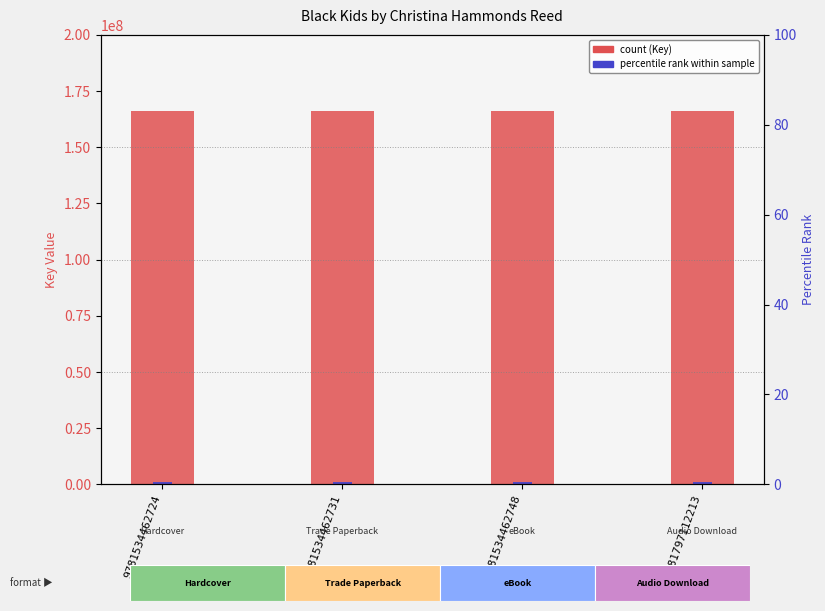

What is the minimum value shown in the chart?

1000000